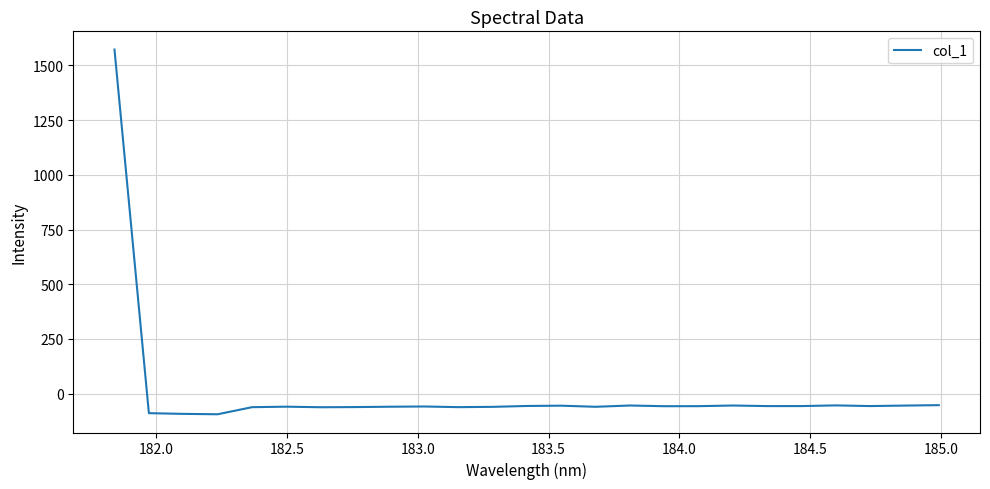

What is the greatest value displayed?

1572.4